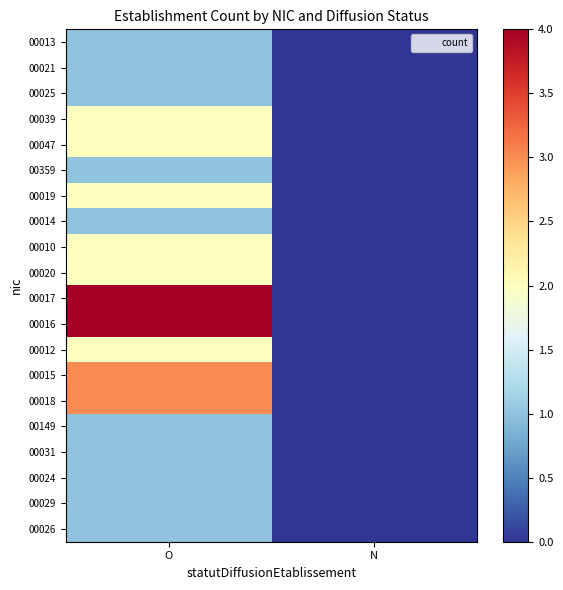

Between O and N, which series saw the biggest shift?

00017